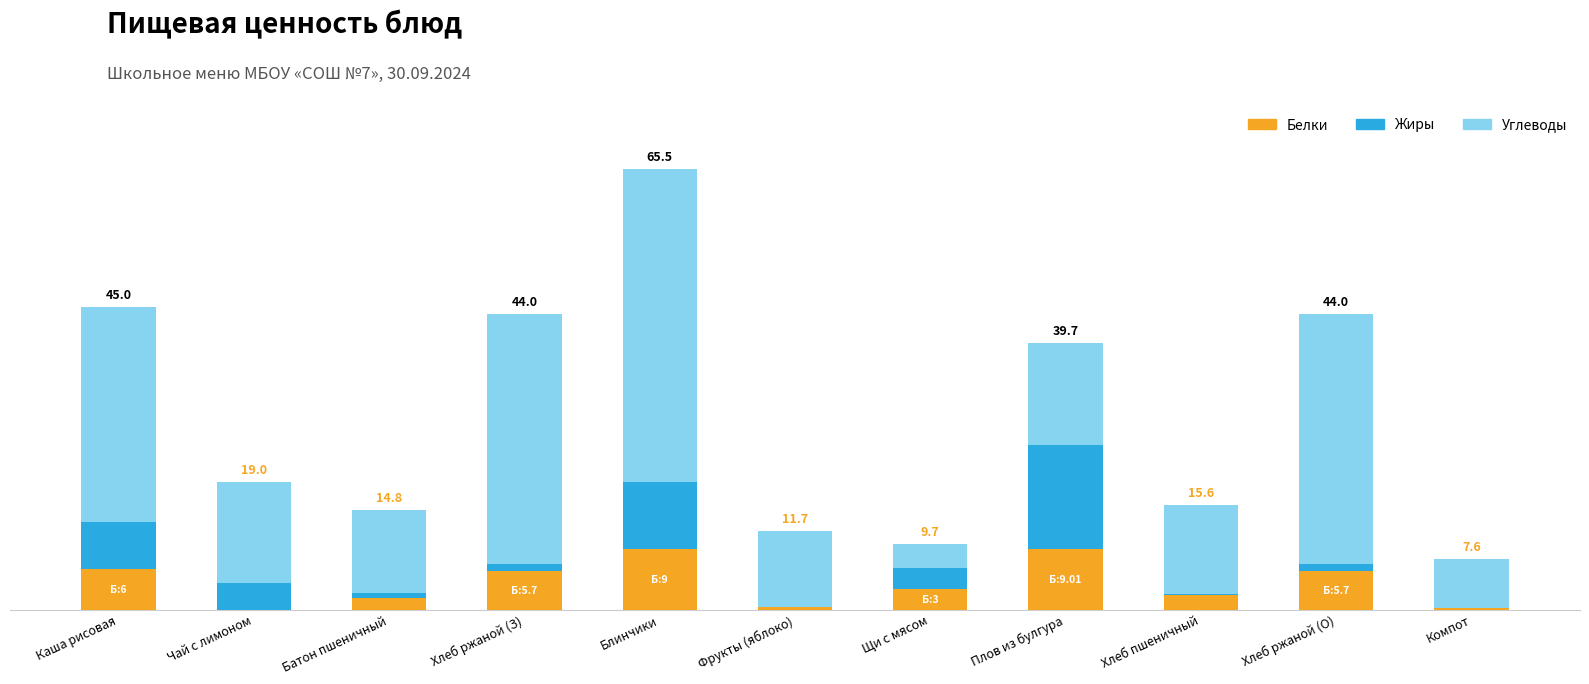

What is the label of the 5th bar from the left?

Блинчики